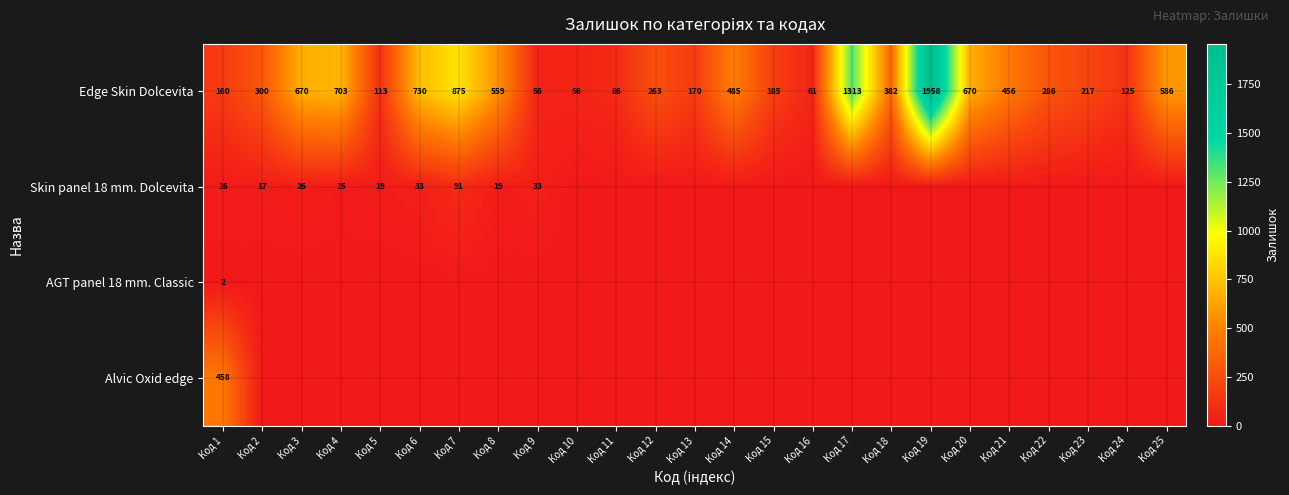

What is the highest value of the Edge Skin Dolcevita series?

1958